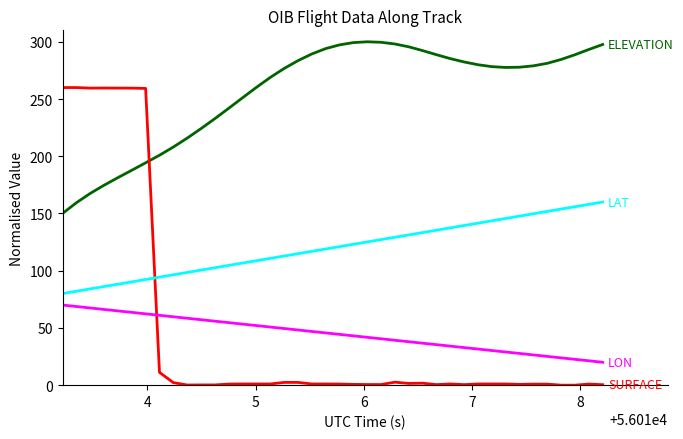

What is the maximum value shown in the chart?

300.0